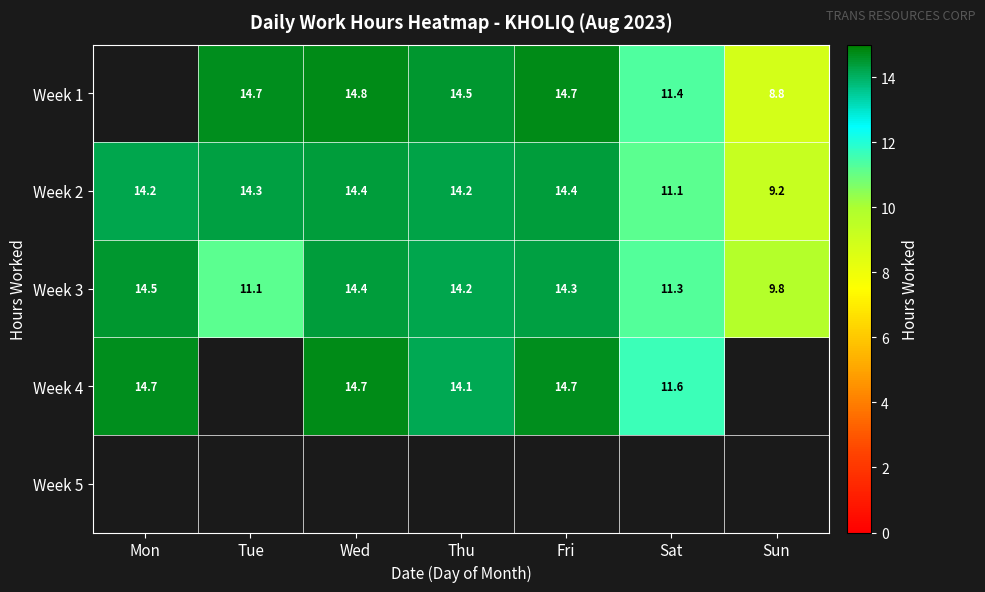

True or false: Week 1 has a value of 3.3 at Sat.

False